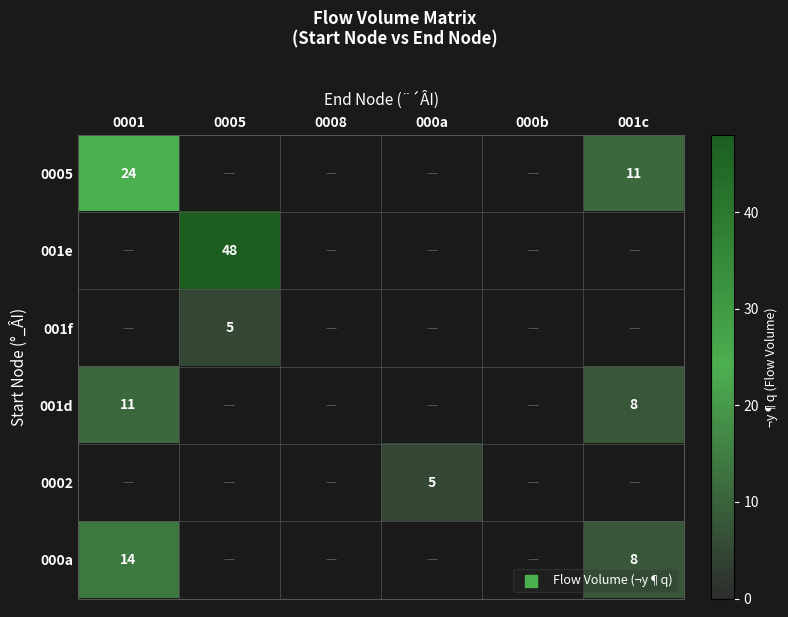

True or false: 000a has a value of 14 at 001c.

False